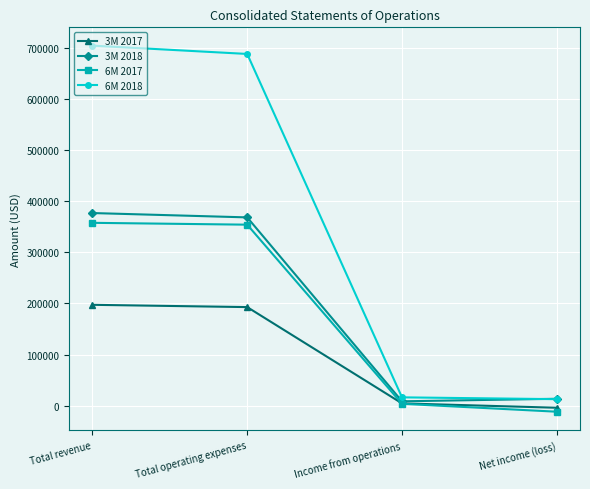

List the series in order of their peak value, highest first.

6M 2018, 3M 2018, 6M 2017, 3M 2017